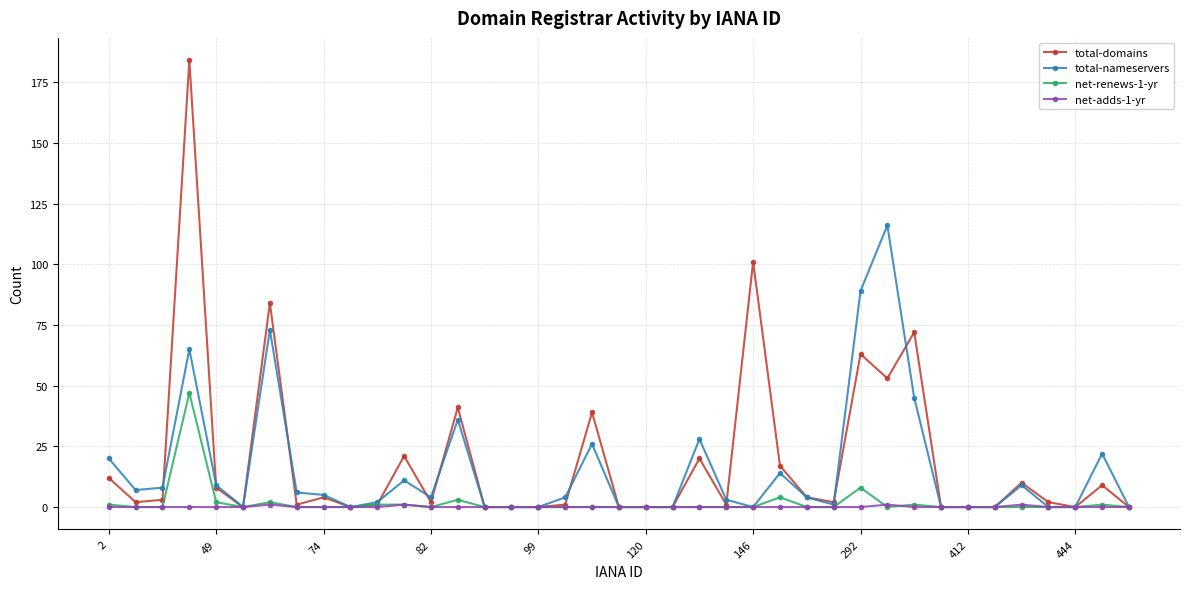

True or false: total-domains has more than 2 interior local peaks.

True